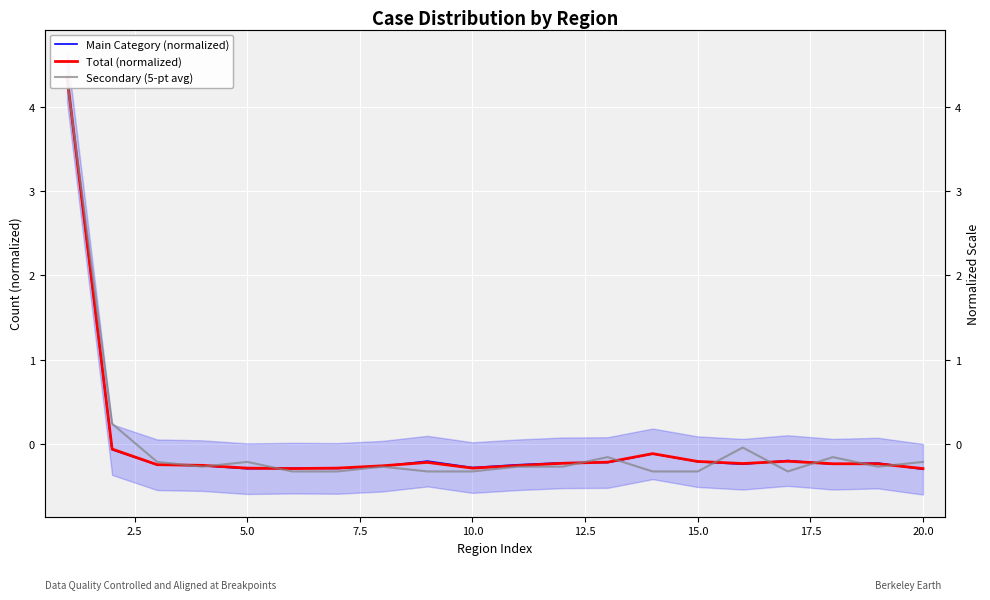

After their last crossing, which series has the higher values: Main Category (normalized) or Secondary (5-pt avg)?

Secondary (5-pt avg)